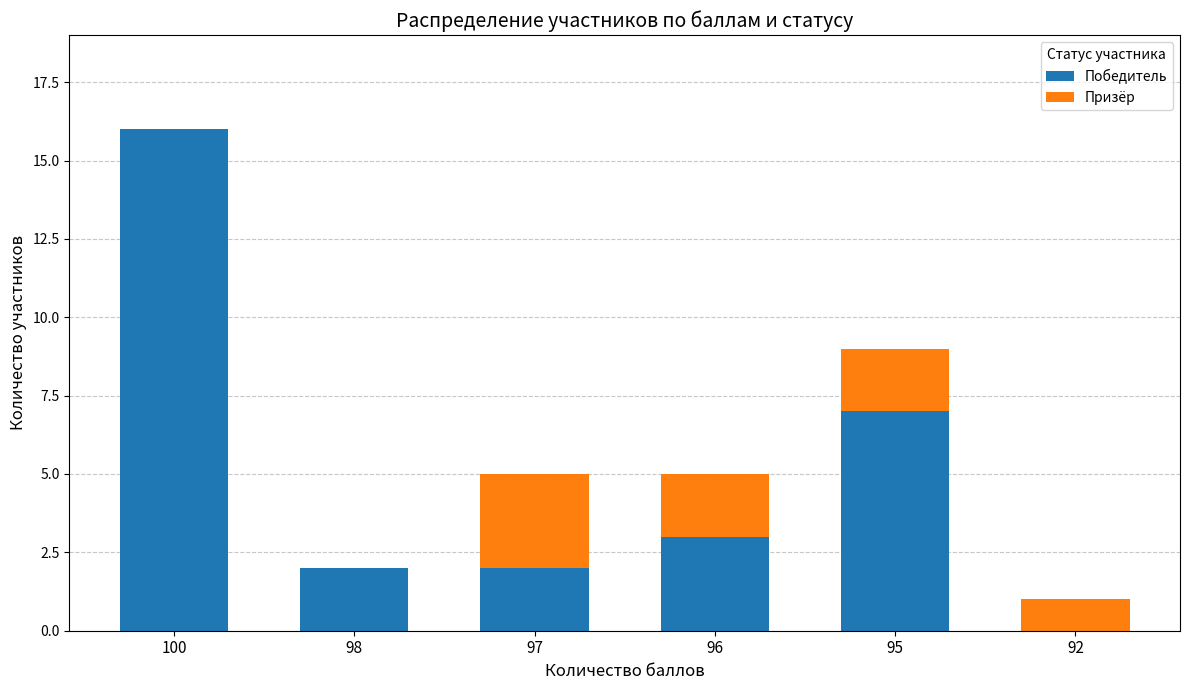

What is the difference between the Победитель values at 97 and 96?

1